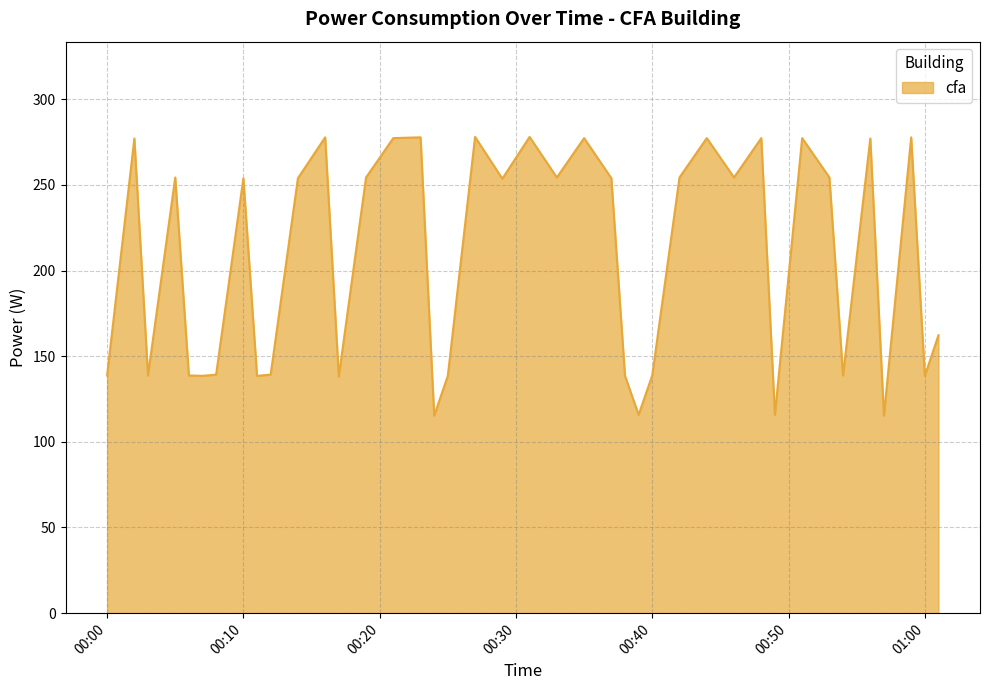

What is the maximum value shown in the chart?

278.0